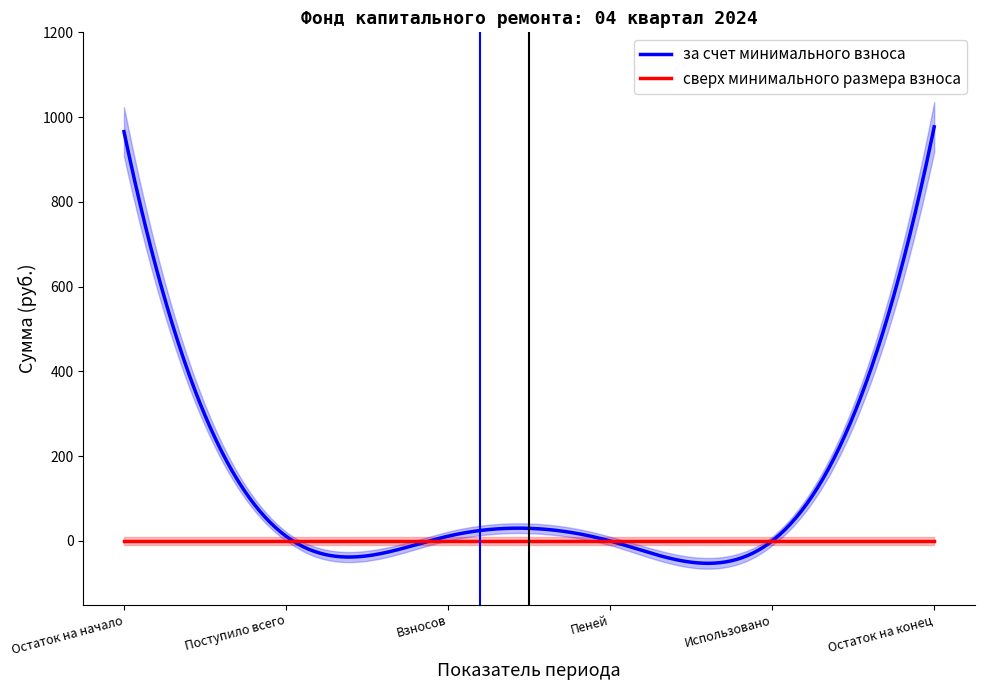

Is the value of за счет минимального взноса at Поступило всего greater than the value of сверх минимального размера взноса at Остаток на конец?

Yes